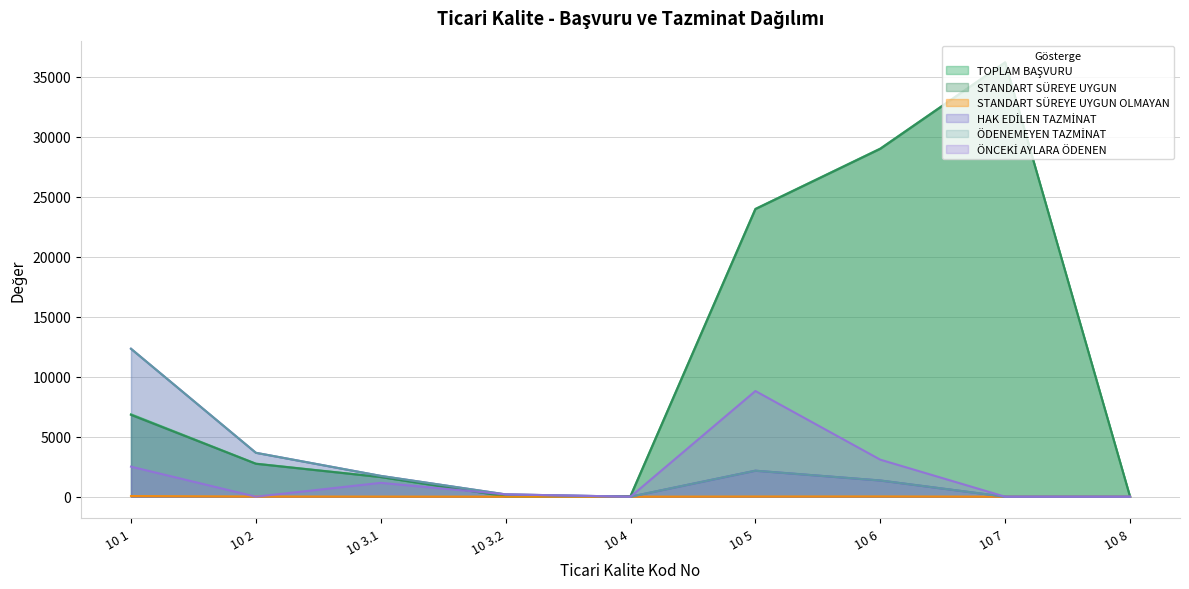

At which category does the chart reach its peak across all series?

10 7